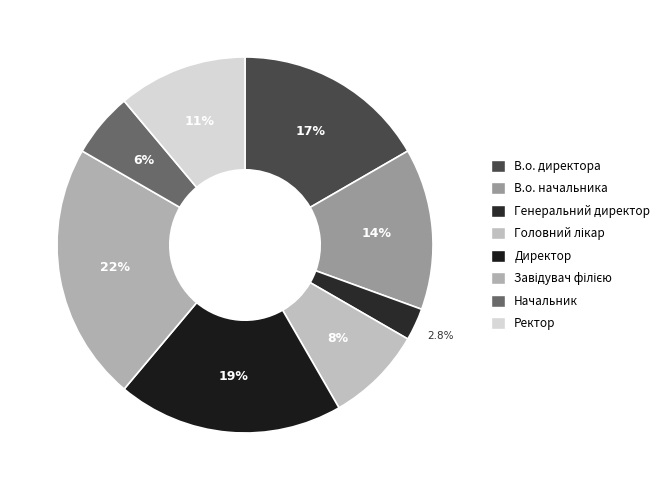

Rank the categories by value from highest to lowest.

Завідувач філією, Директор, В.о. директора, В.о. начальника, Ректор, Головний лікар, Начальник, Генеральний директор